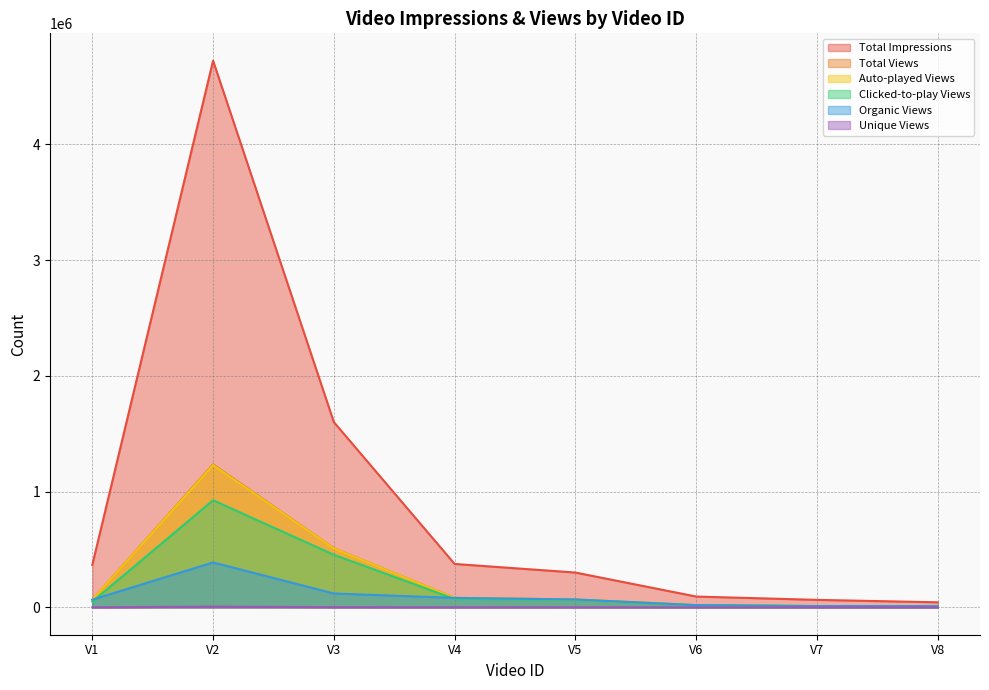

What is the total value across all series at V2?

8506510